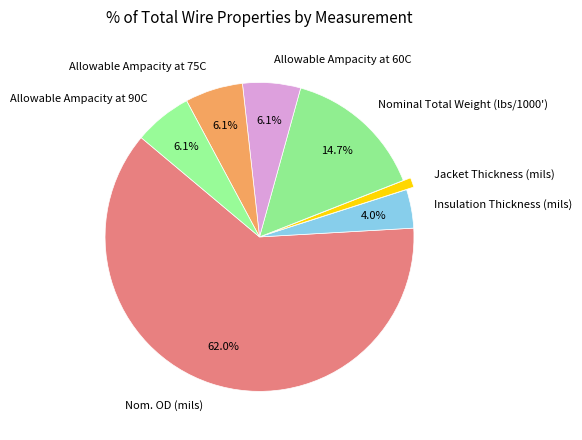

True or false: Insulation Thickness (mils) accounts for 4% of the total.

True